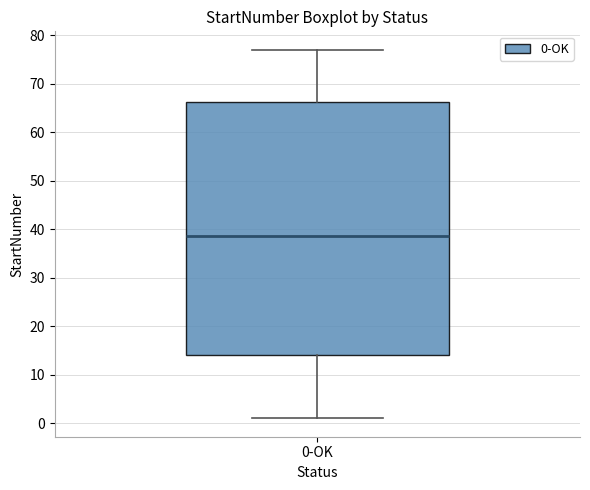

Read this box plot against the y-axis: the position of the median line, the range covered by the box, and the ends of both whiskers. The values are not printed on the chart, so give them approximately, as read against the axis.

median 39, box 14 to 66, whiskers 1 to 77